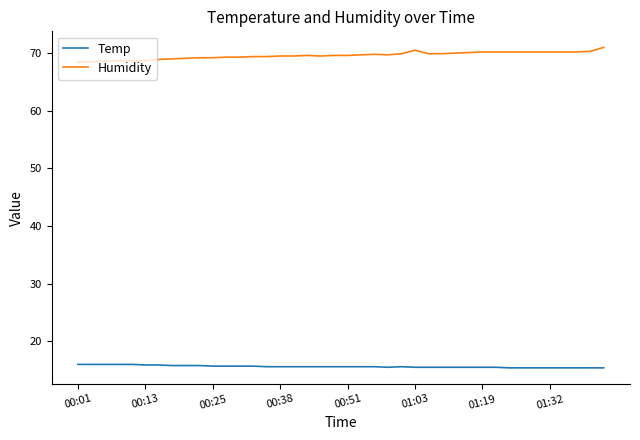

What is the greatest value displayed?

71.0